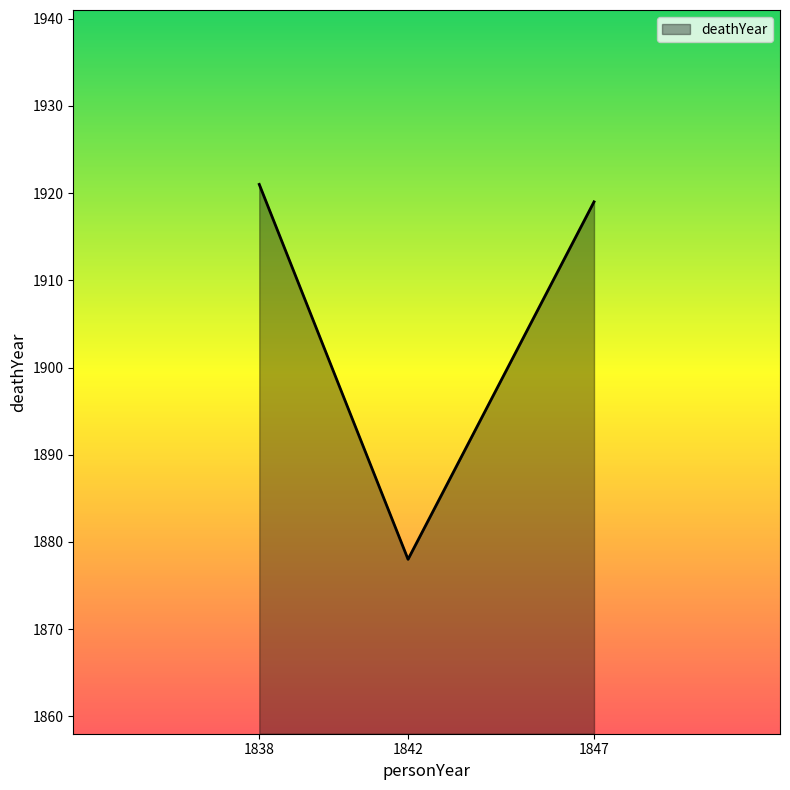

Between 1842 and 1838, which is larger?

1838